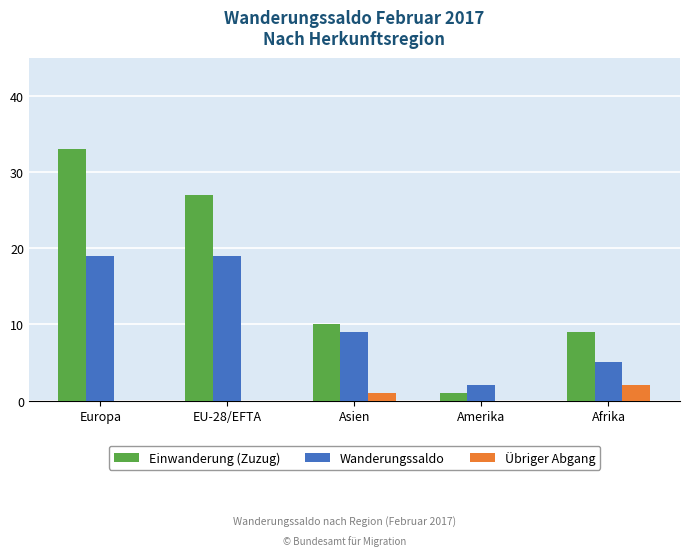

Is it true that Einwanderung (Zuzug) equals 5 at Afrika?

False